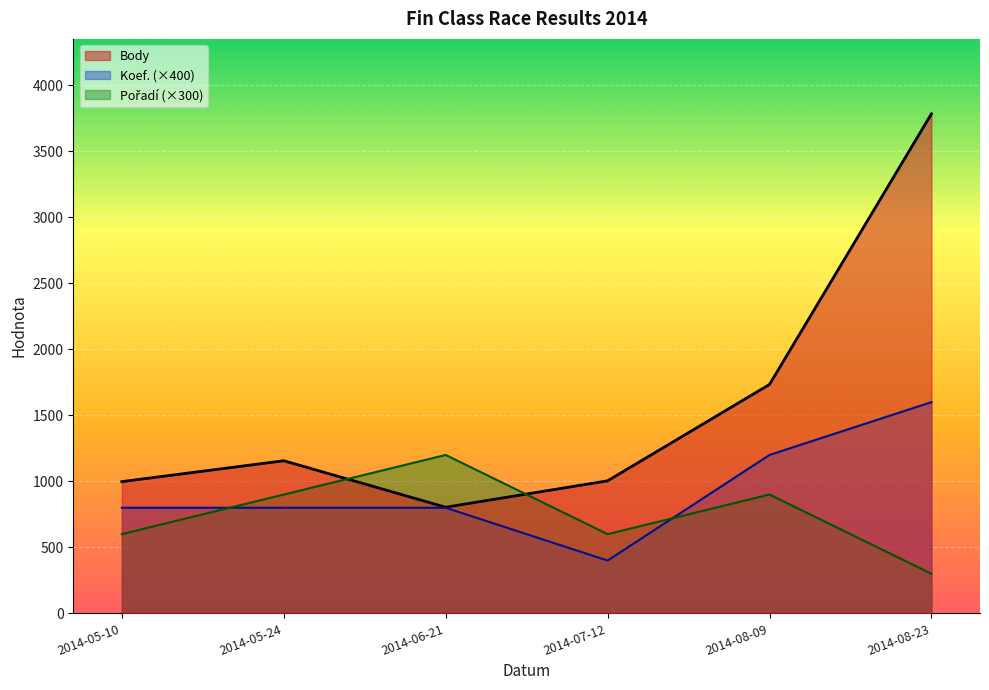

List the series in order of their overall mean, lowest first.

Pořadí, Koef., Body